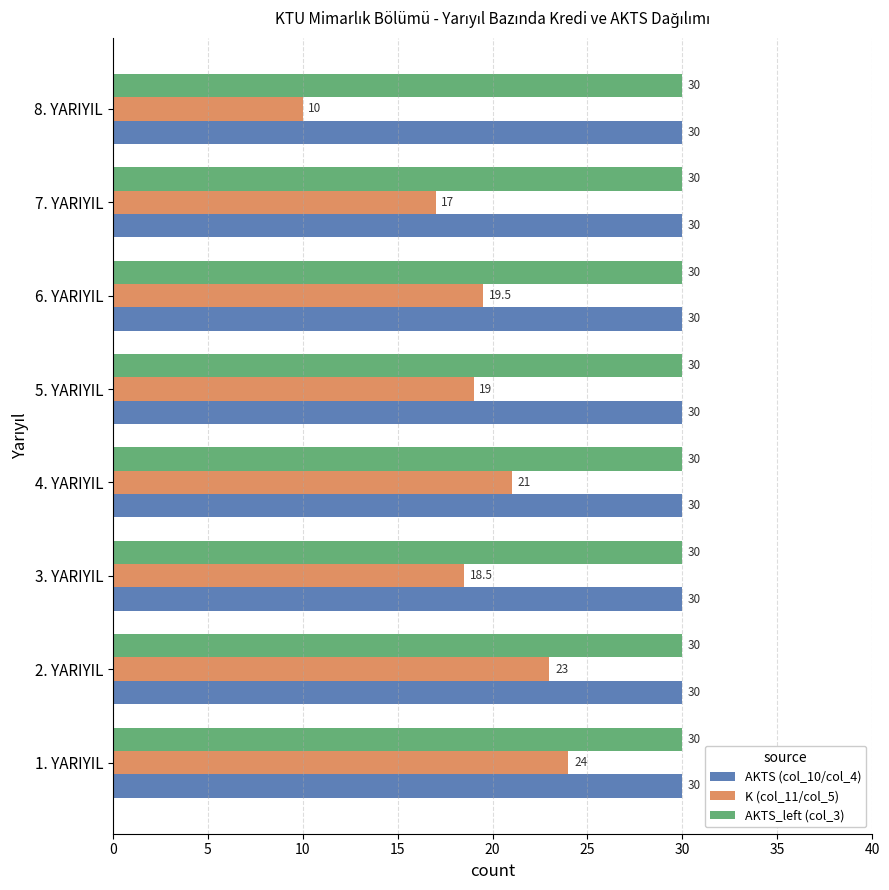

How many series are shown in this chart?

3